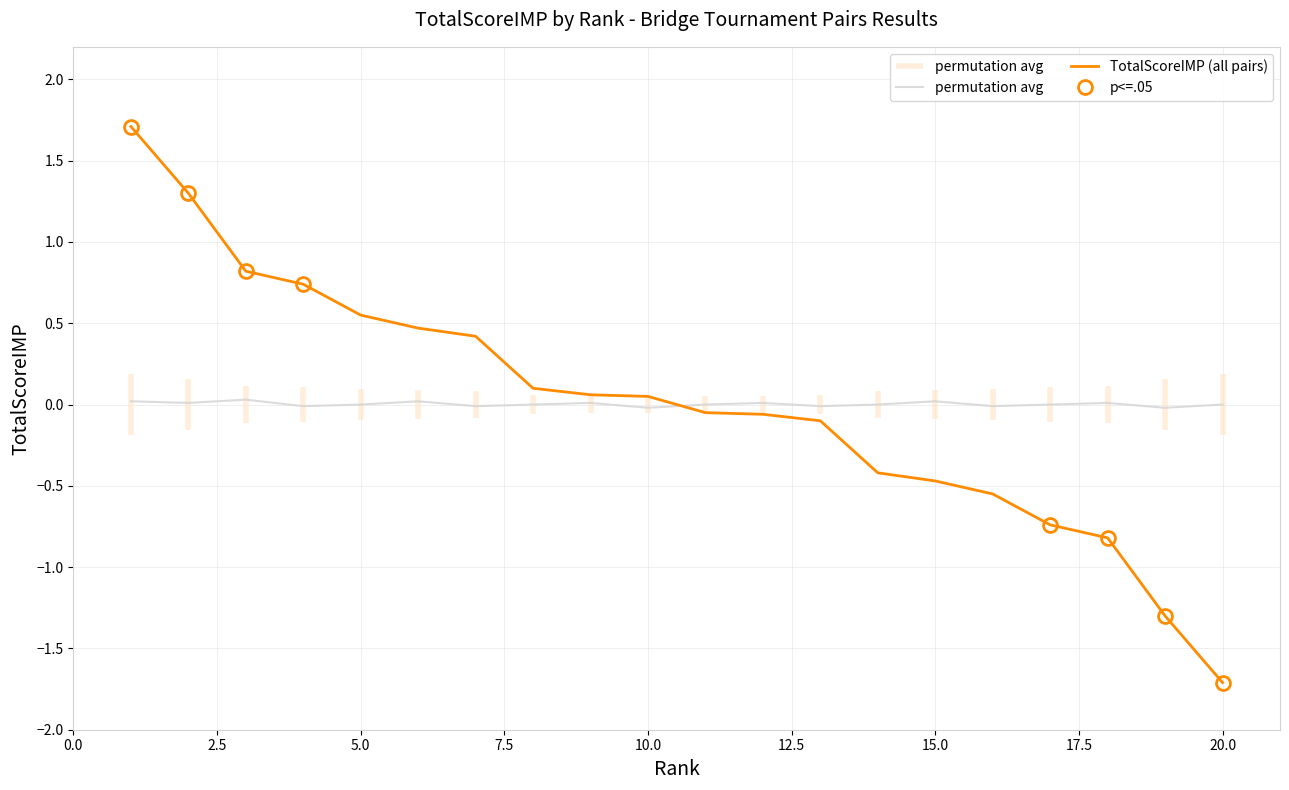

The TotalScoreIMP (all pairs) series shows -1.7 at 20.0. True or false?

True